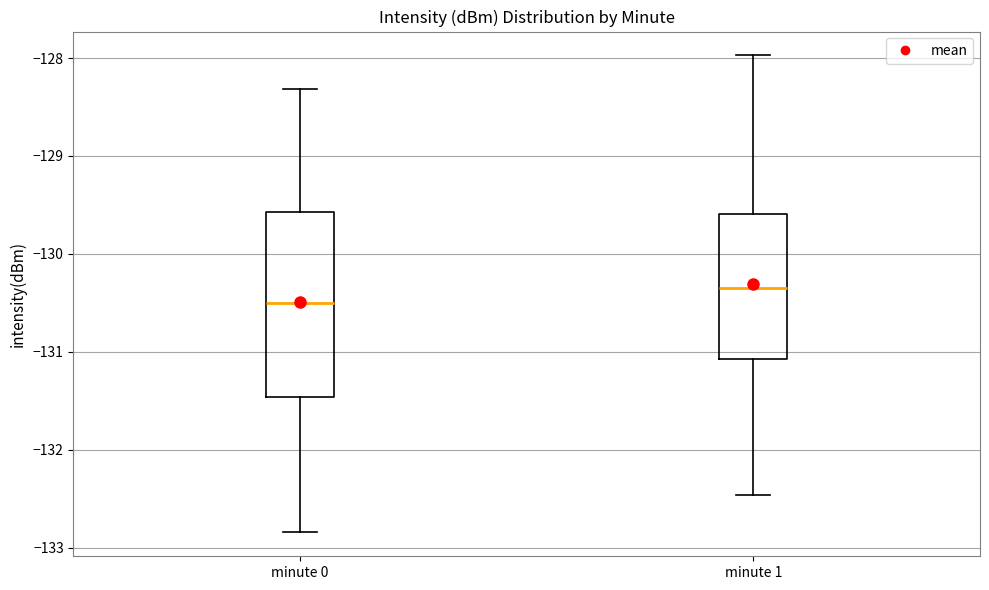

Reading left to right, transcribe this box plot: for each box, give where its median line is, the range the box spans, and where its two whiskers end, as read against the y-axis. The values are not printed on the chart, so give them approximately, as read against the axis.

minute 0: median -130.5, box -131.5 to -129.6, whiskers -132.8 to -128.3
minute 1: median -130.4, box -131.1 to -129.6, whiskers -132.5 to -128.0